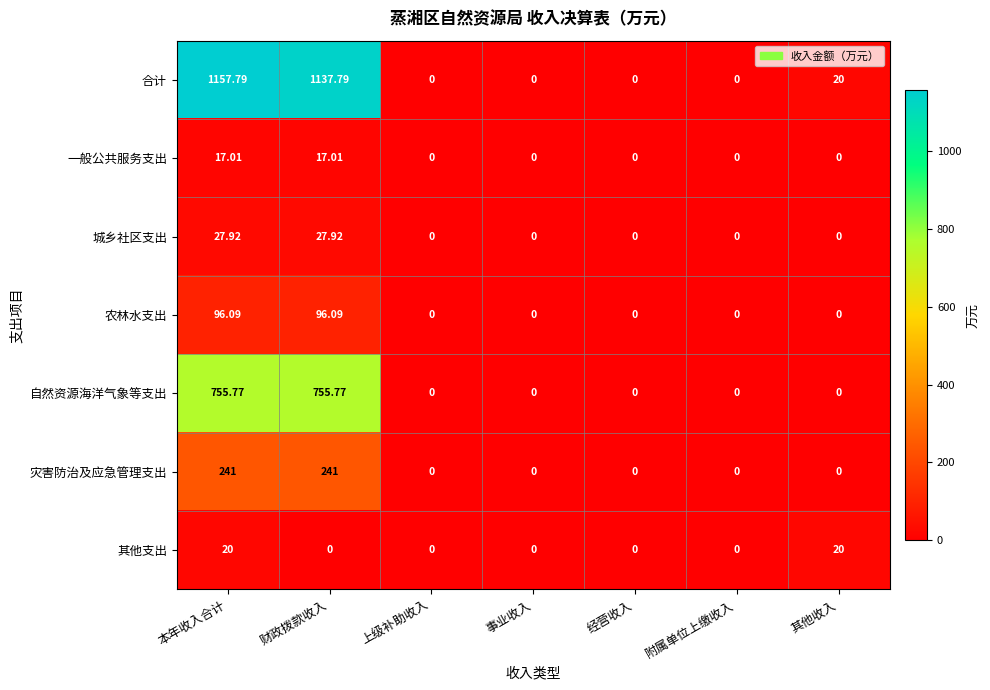

Which series changed the most between 财政拨款收入 and 附属单位上缴收入?

合计